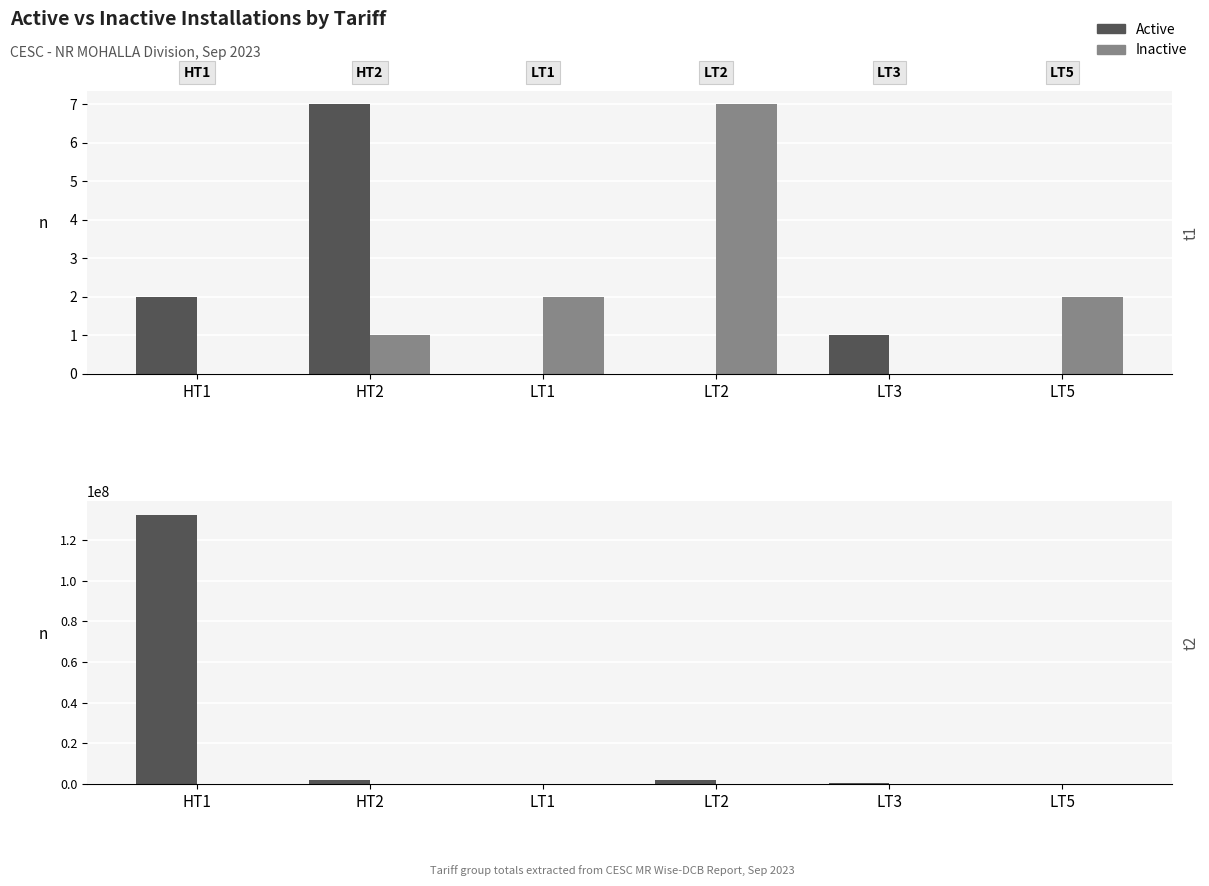

True or false: Inactive has a value of 170426.0 at HT2.

True